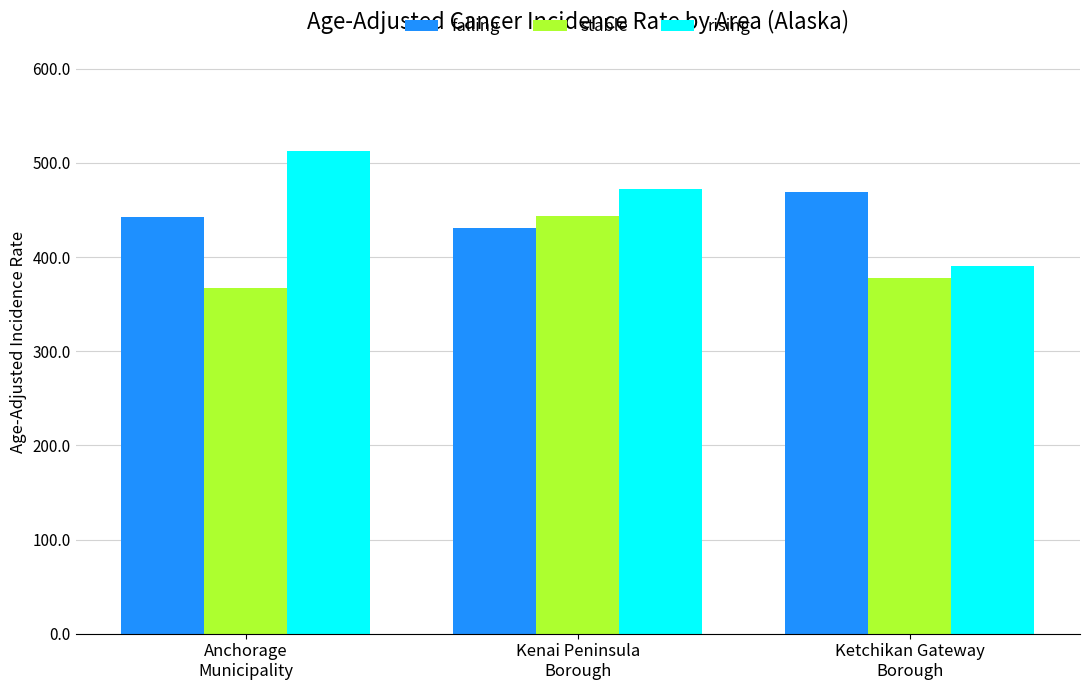

What is the value of the rising bar at the 1st from the left?

512.2